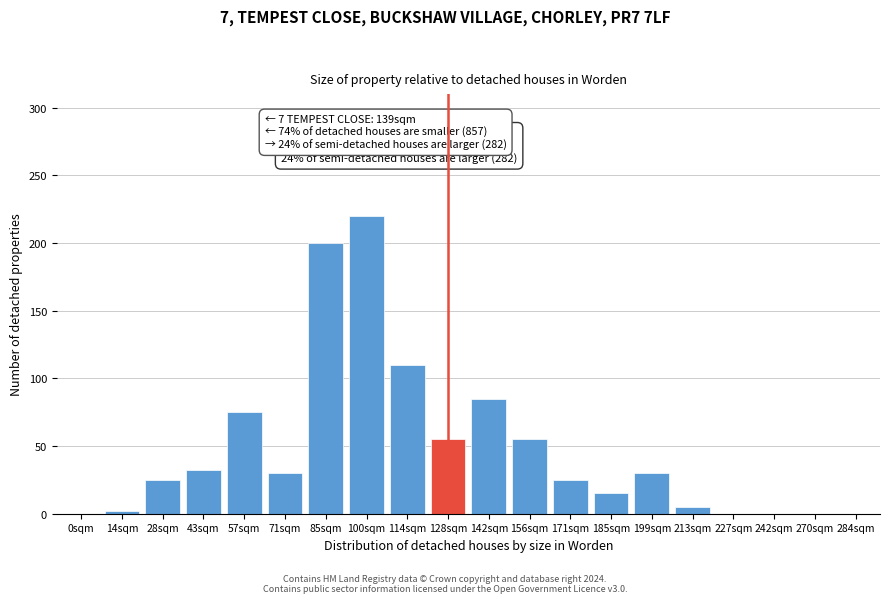

Reading right to left, what are all the values shown in this chart?

284sqm=0	270sqm=0	242sqm=0	227sqm=0	213sqm=5	199sqm=30	185sqm=15	171sqm=25	156sqm=55	142sqm=85	128sqm=55	114sqm=110	100sqm=220	85sqm=200	71sqm=30	57sqm=75	43sqm=32	28sqm=25	14sqm=2	0sqm=0